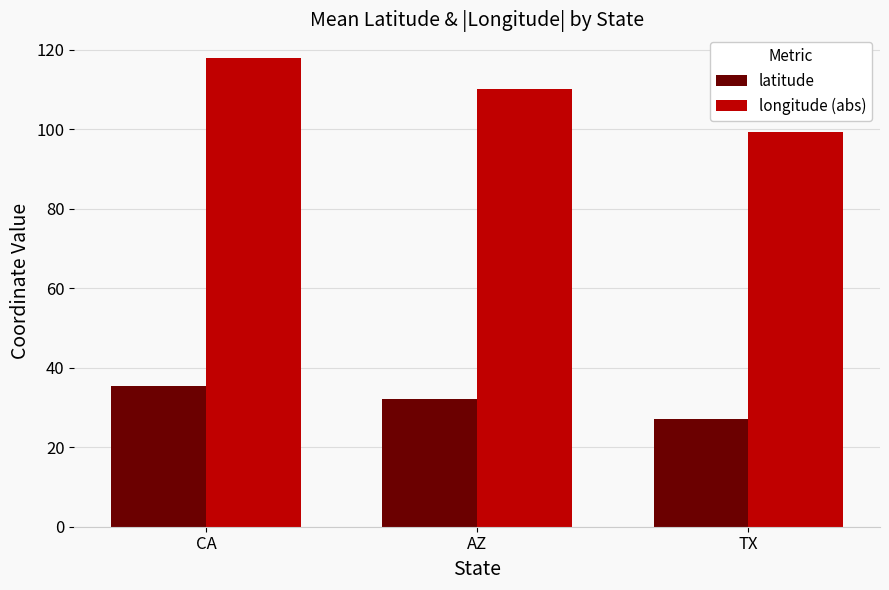

Is the value of longitude (abs) at TX greater than the value of latitude at CA?

Yes